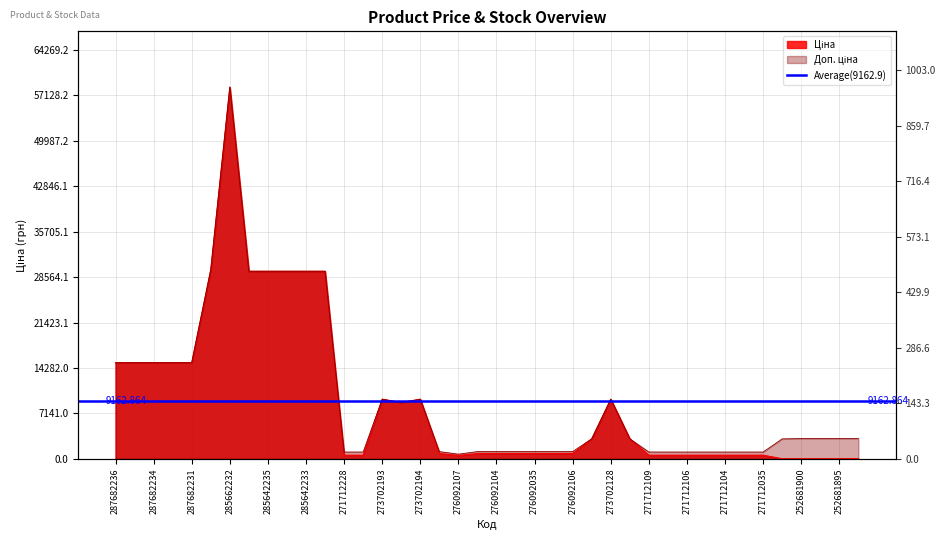

Where is the first local maximum for Доп. ціна?

285662232